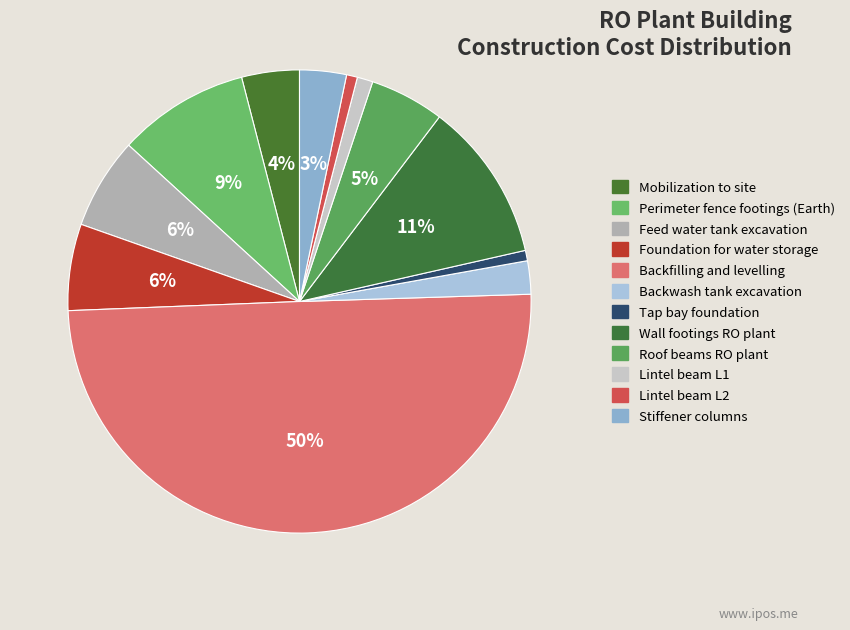

The Stiffener columns slice represents 3% of the pie. True or false?

True